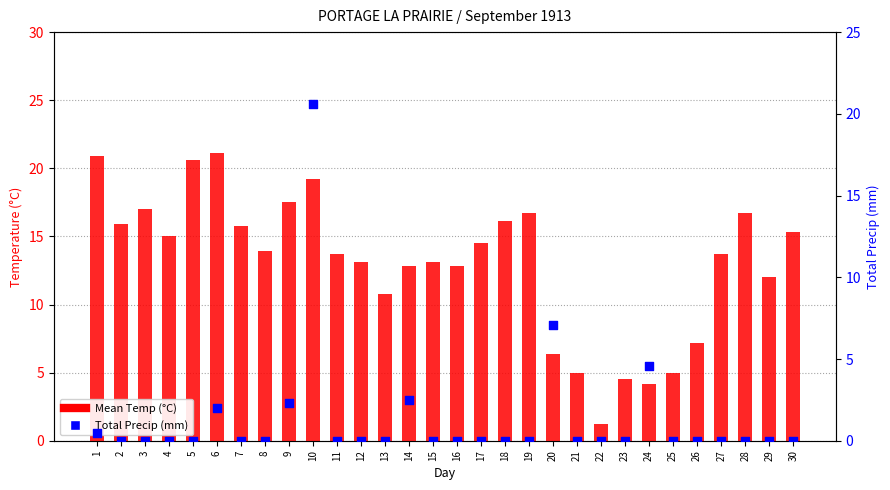

At how many categories does at least one series exceed 20?

4